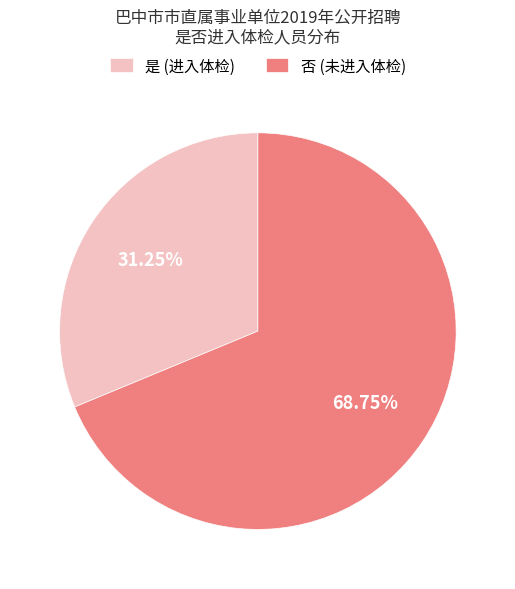

Rank the categories by value from highest to lowest.

否, 是